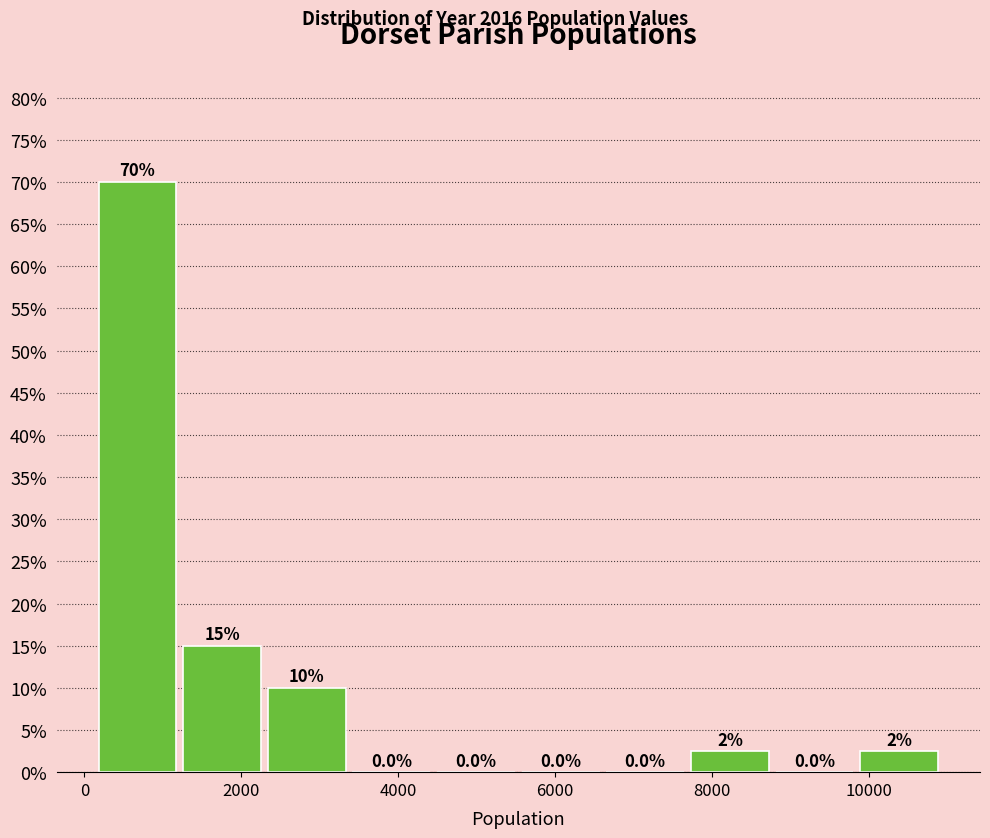

Over which range of the x-axis is the bar tallest?

200 to 1200